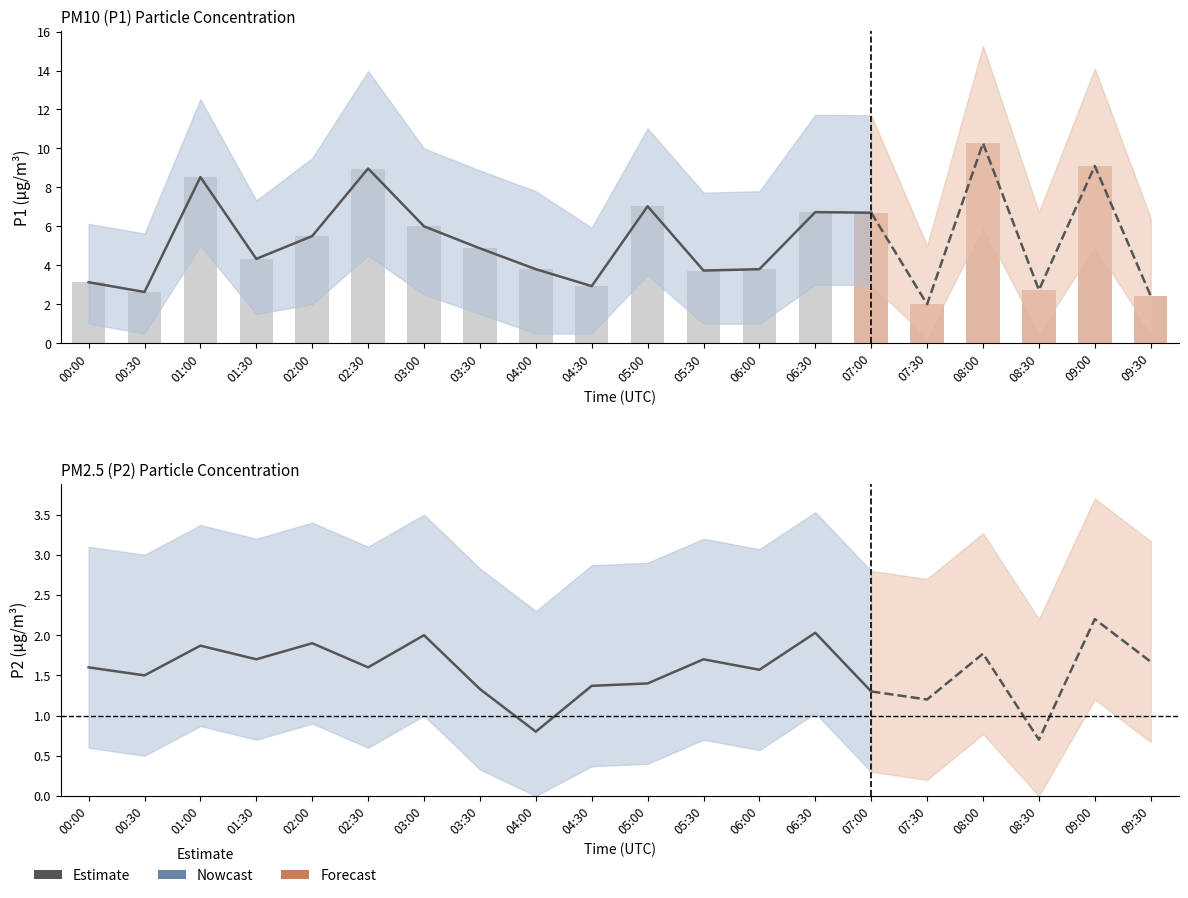

Which series changed the most between 05:00 and 06:30?

P1_upper